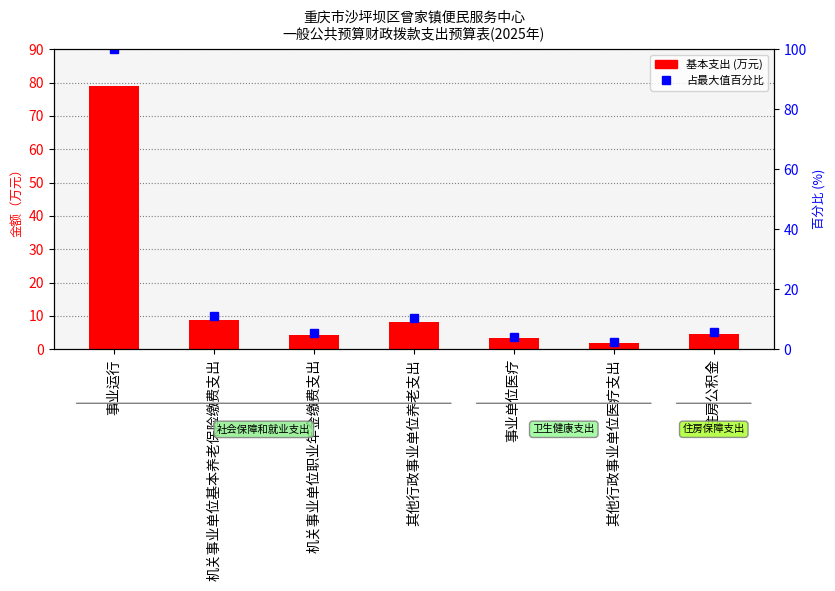

What is the label of the 7th bar from the right?

事业运行